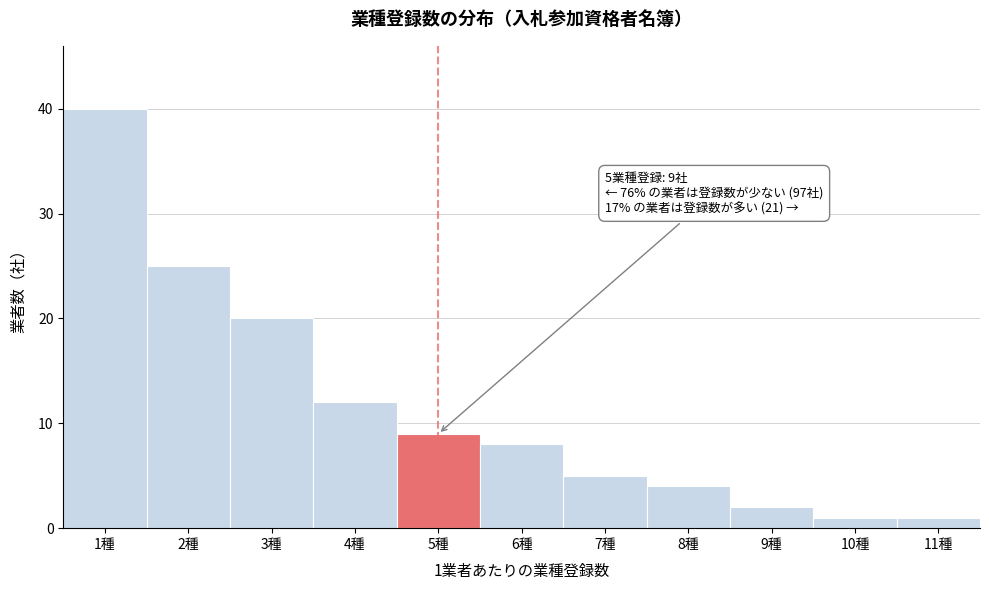

Reading right to left, list all the values displayed in this chart.

1	1	2	4	5	8	9	12	20	25	40